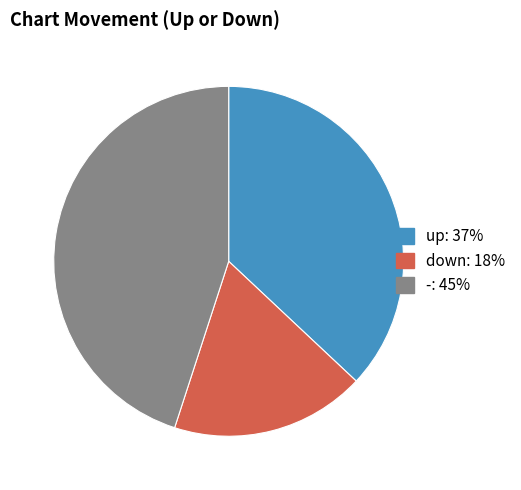

Which has a higher value, up or down?

up